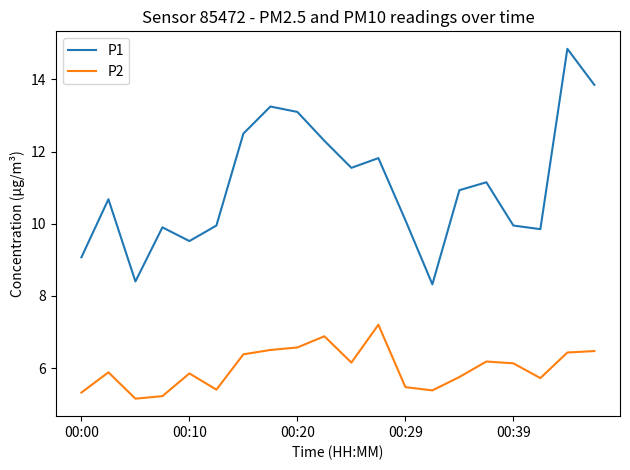

What is the minimum value for P1?

8.3